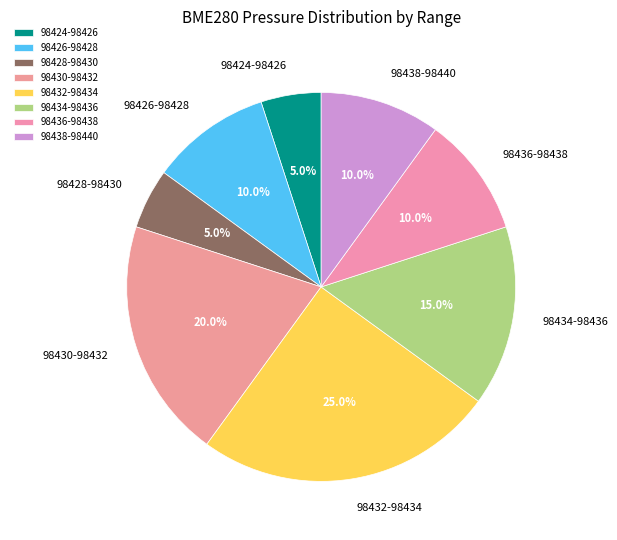

How much of the chart is everything except 98428-98430?

95.0%